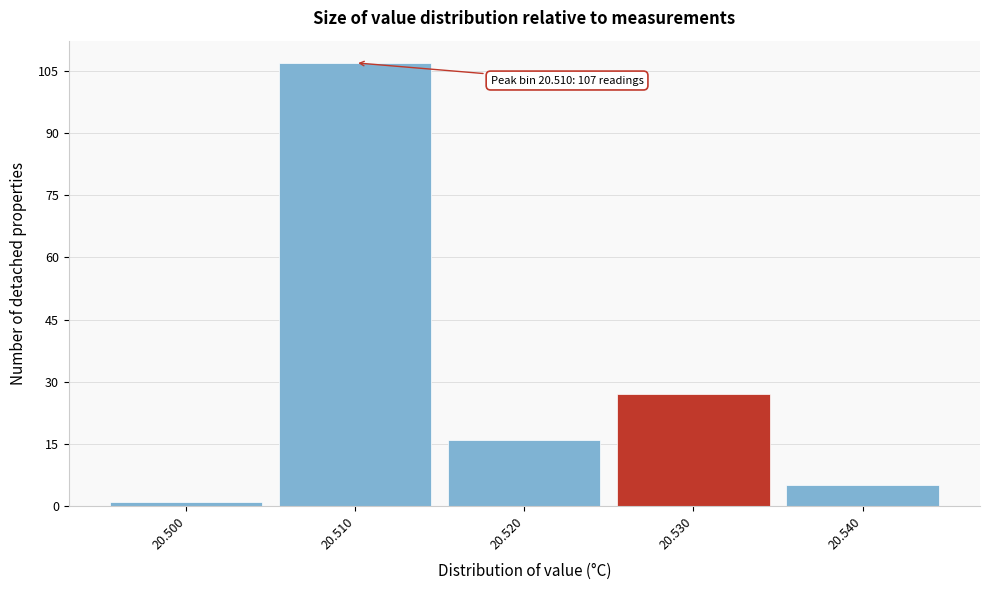

Which range on the x-axis has the tallest bar?

20.505 to 20.515